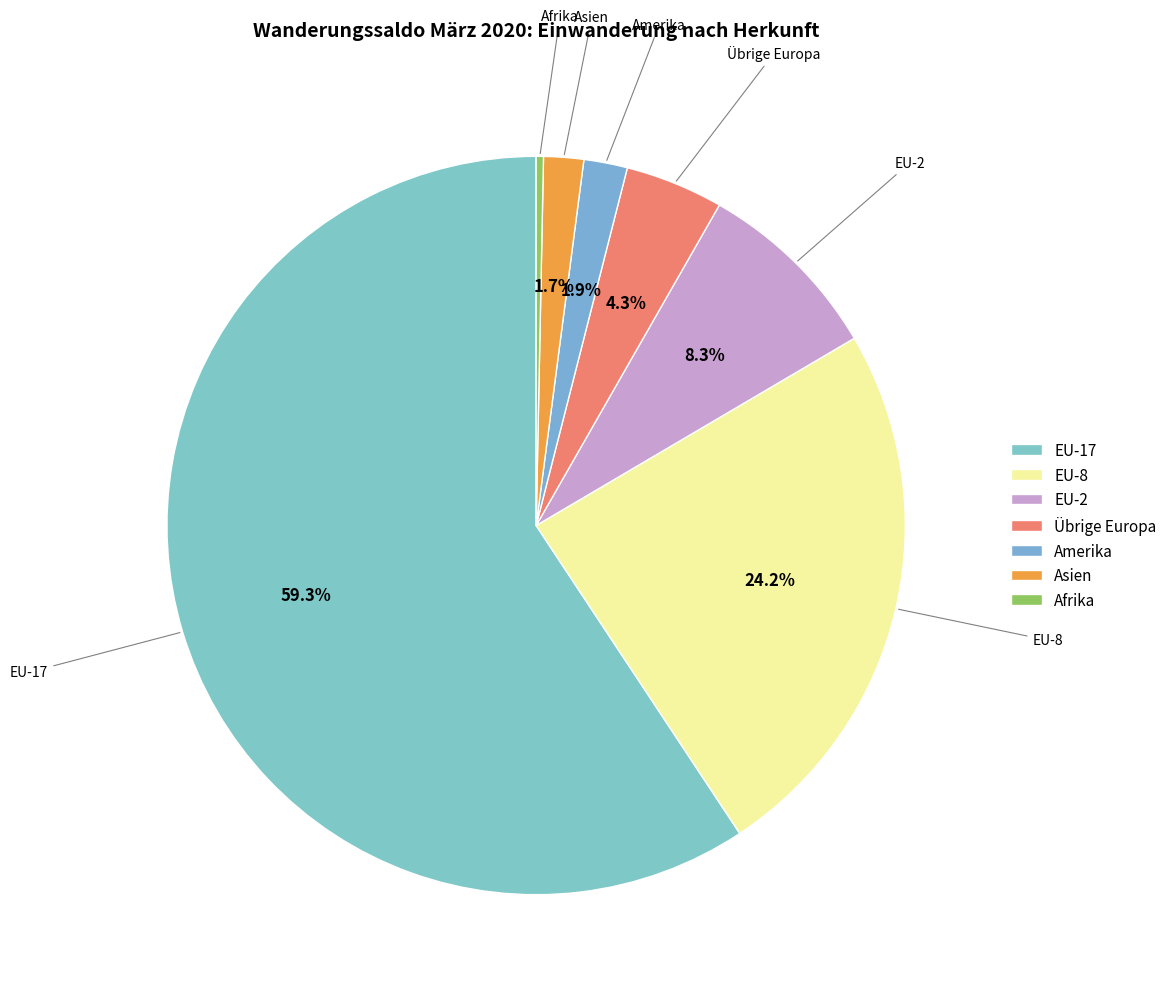

What is the largest slice in the pie chart?

EU-17